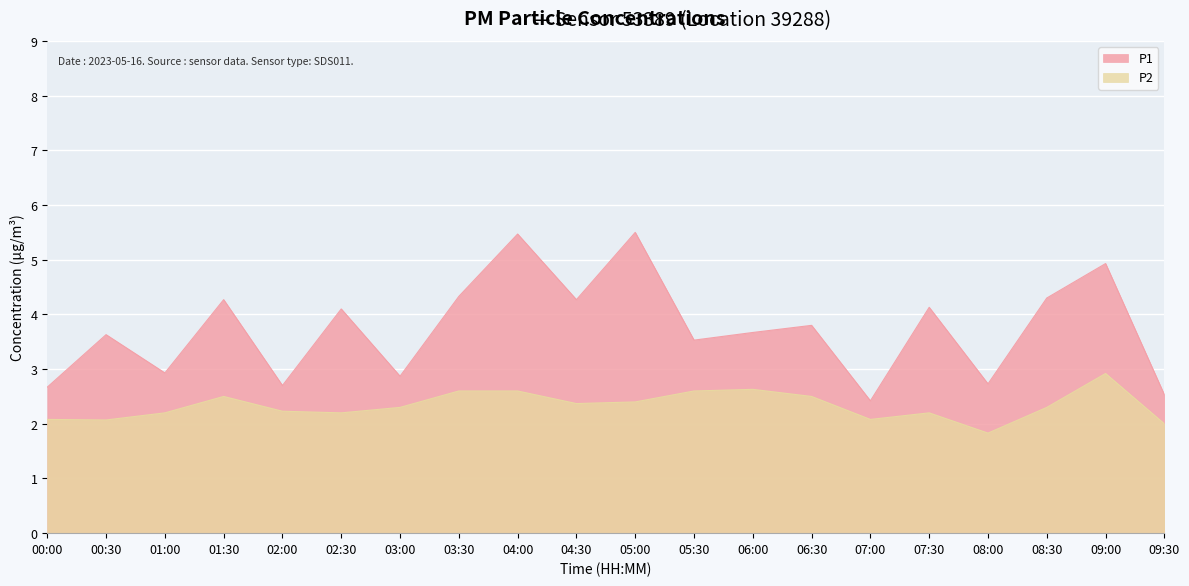

Reading left to right, what are all the values shown in this chart?

P1: 2.7	3.6	2.9	4.3	2.7	4.1	2.9	4.3	5.5	4.3	5.5	3.5	3.7	3.8	2.4	4.1	2.7	4.3	4.9	2.5
P2: 2.1	2.1	2.2	2.5	2.2	2.2	2.3	2.6	2.6	2.4	2.4	2.6	2.6	2.5	2.1	2.2	1.8	2.3	2.9	2.0